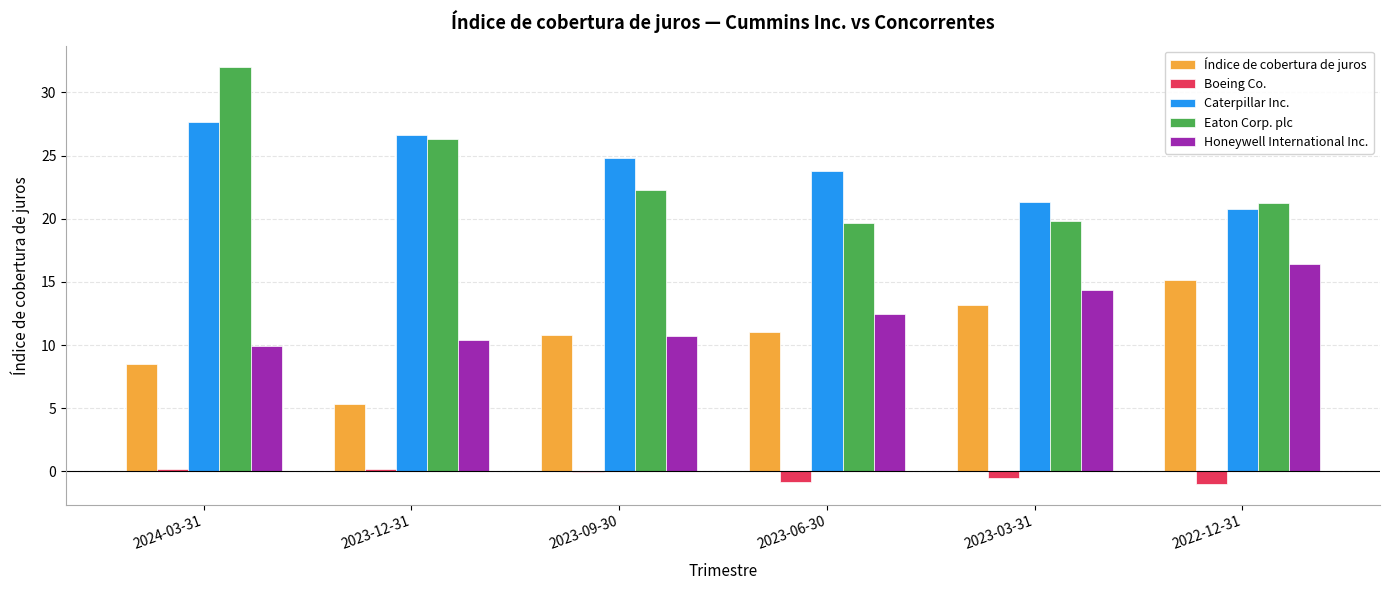

True or false: Caterpillar Inc. has a value of 39.7 at 2023-09-30.

False